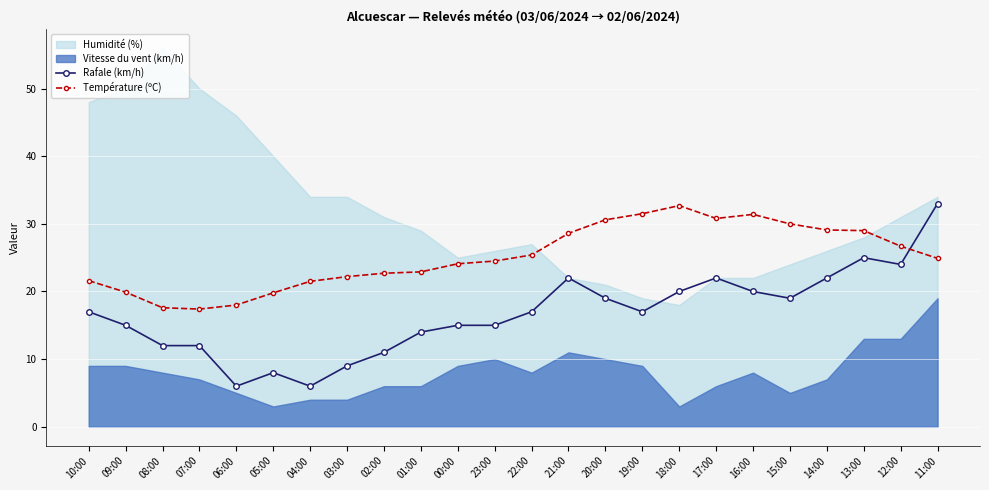

In Température (ºC), how many points are lower than both neighbors (excluding endpoints)?

2